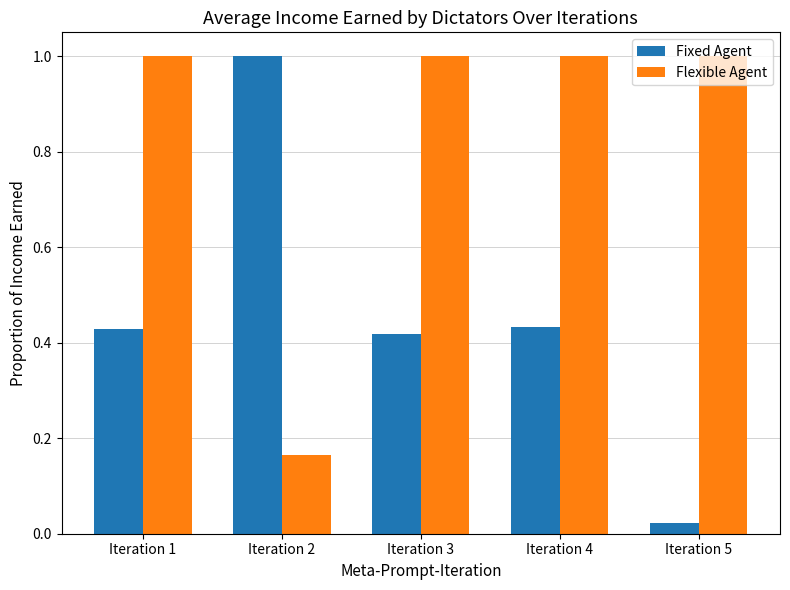

What is the approximate value of Flexible Agent at Iteration 3?

1.0